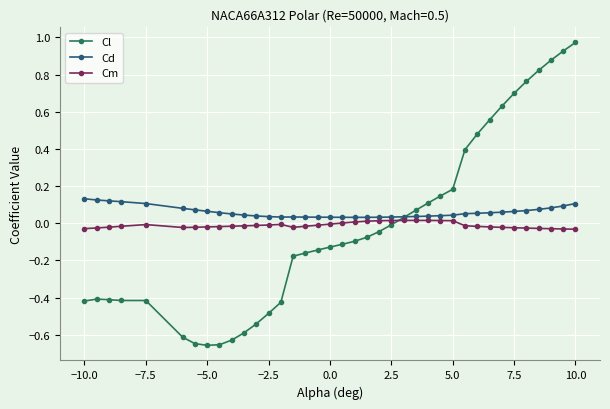

Rank the series by their maximum value, from highest to lowest.

Cl, Cd, Cm